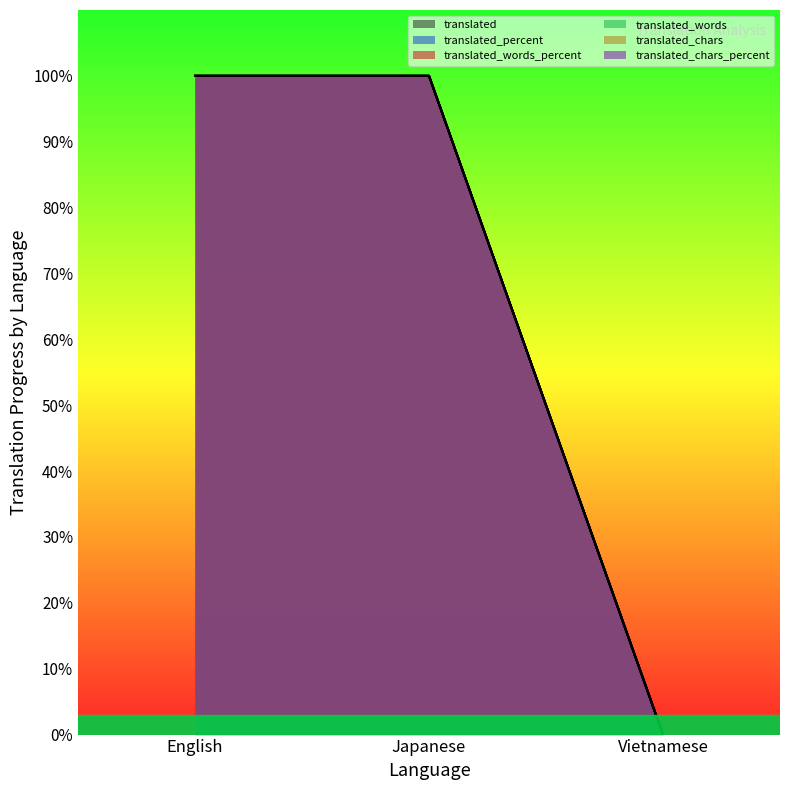

Reading right to left, transcribe all the data shown in this chart.

translated: Vietnamese=0	Japanese=100	English=100
translated_percent: Vietnamese=0	Japanese=100	English=100
translated_words_percent: Vietnamese=0	Japanese=100	English=100
translated_words: Vietnamese=0	Japanese=100	English=100
translated_chars: Vietnamese=0	Japanese=100	English=100
translated_chars_percent: Vietnamese=0	Japanese=100	English=100